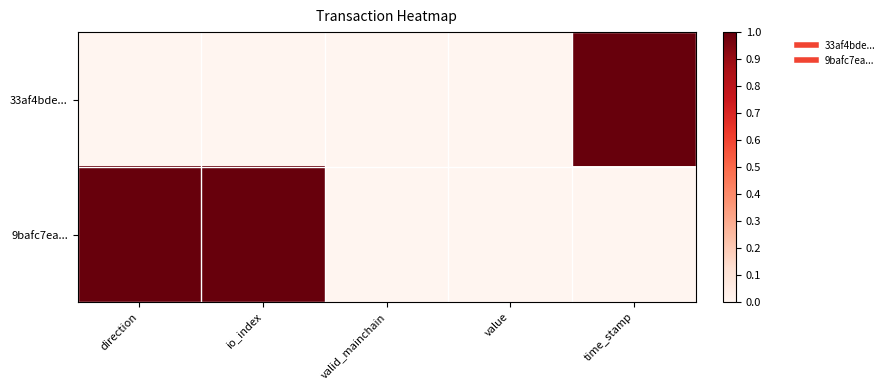

What is the total value across all series at direction?

1